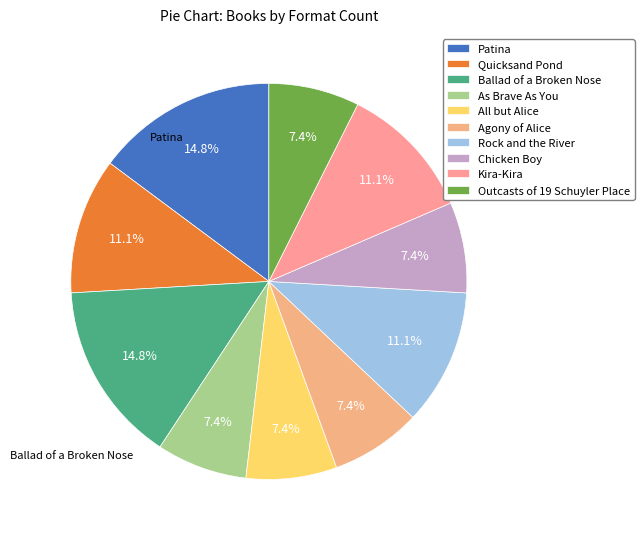

Is there any slice that represents more than half of the pie?

No